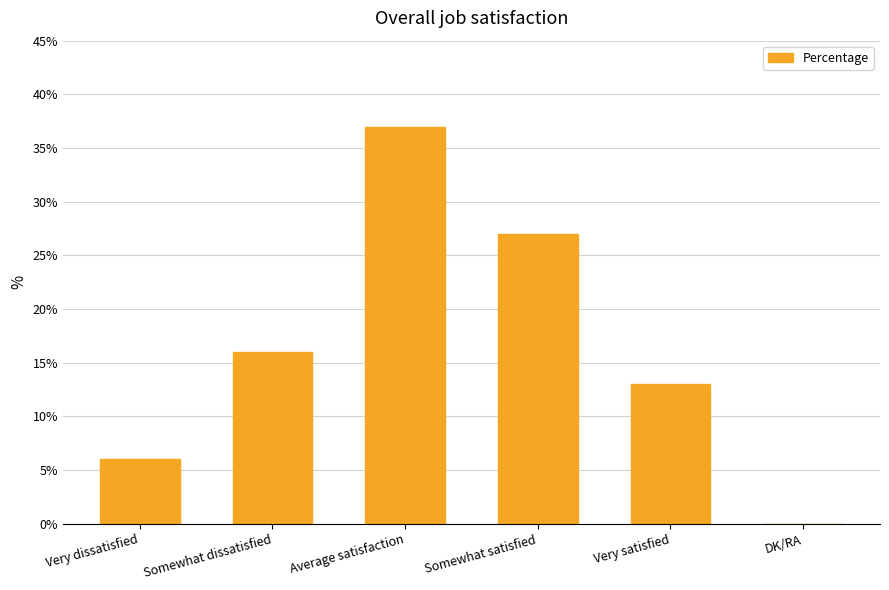

What is the sum of the values at Somewhat dissatisfied and Very dissatisfied?

22